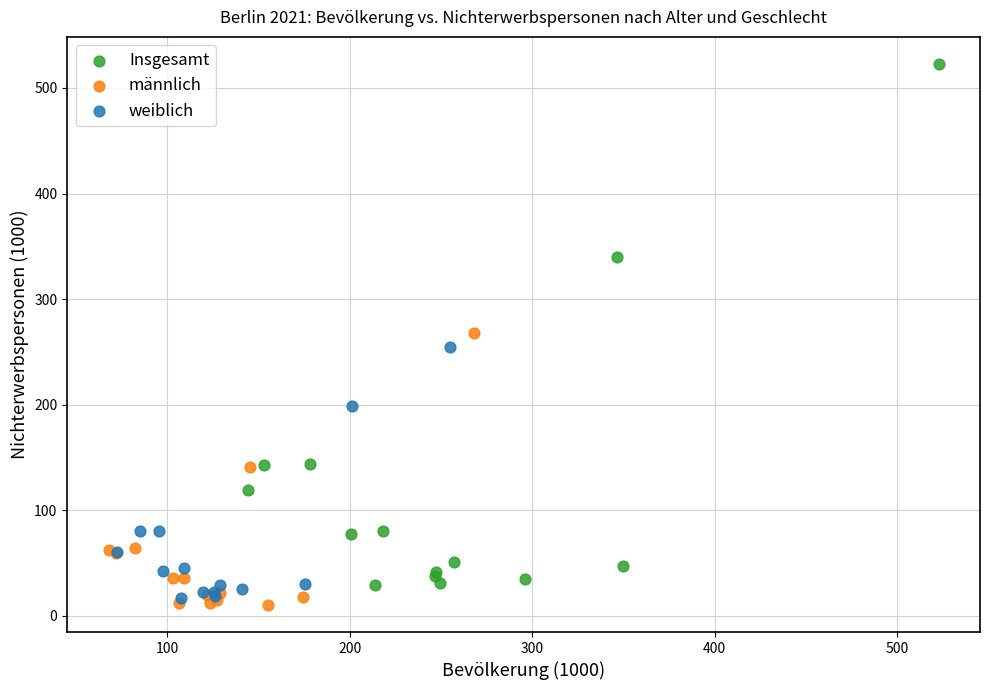

Which series reaches the maximum Y coordinate?

Insgesamt